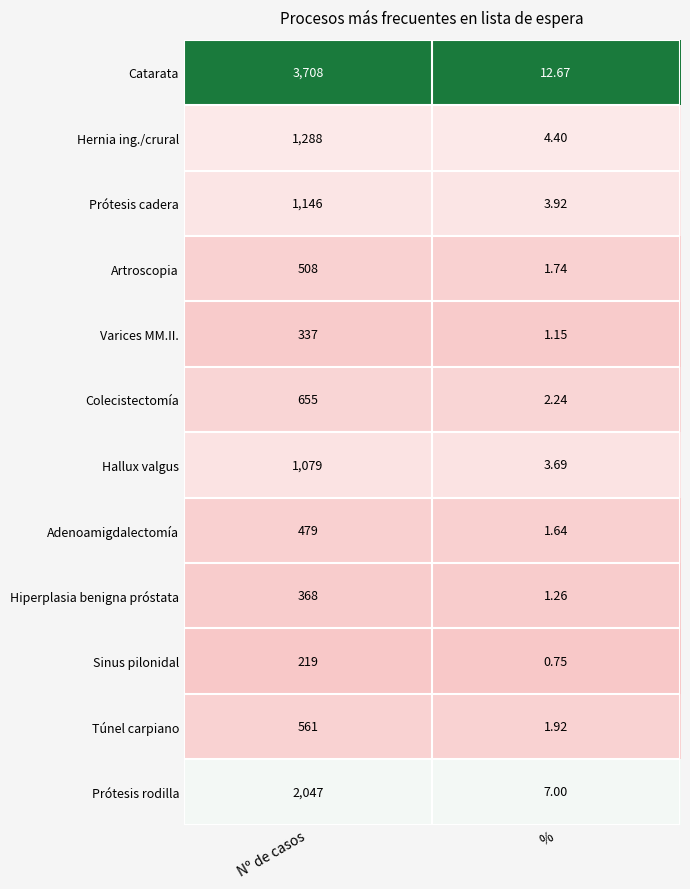

Which series has the largest total across all categories?

Catarata